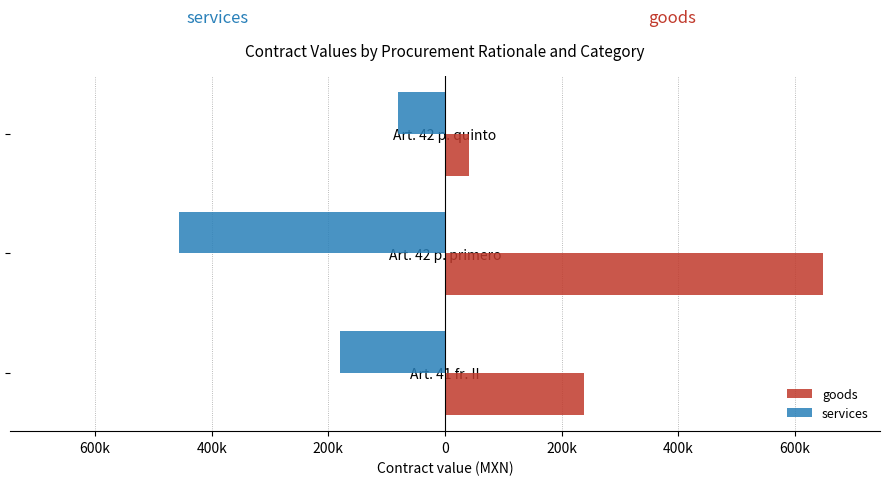

What are all the series names shown in the legend?

goods, services